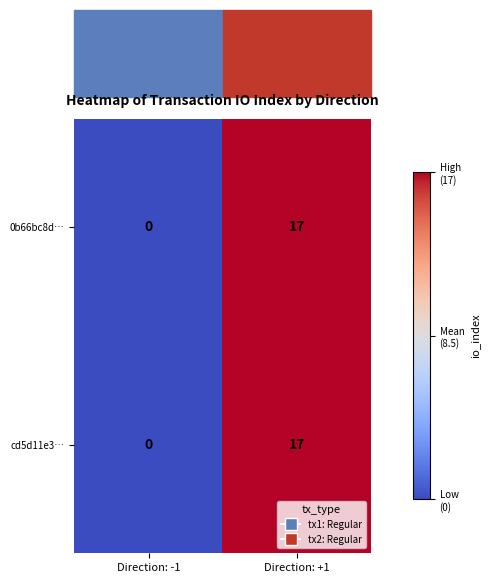

At which category is the sum across all series the highest?

Direction: +1